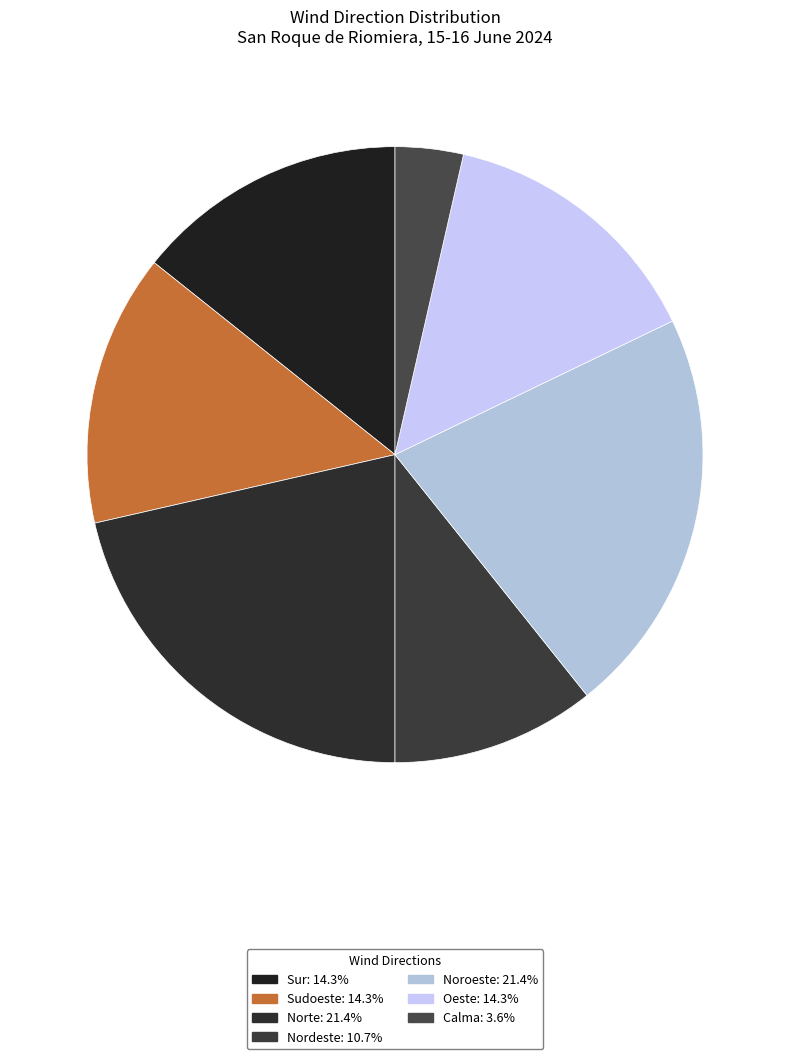

Rank the categories by value from highest to lowest.

Norte, Noroeste, Sur, Sudoeste, Oeste, Nordeste, Calma